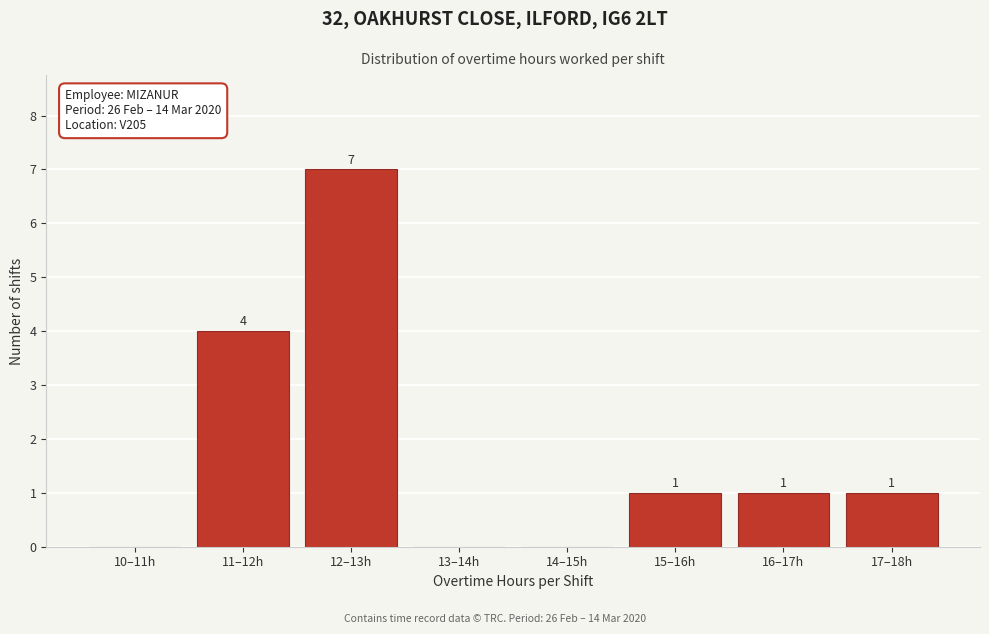

Reading left to right, transcribe all the data shown in this chart.

10–11h=0	11–12h=4	12–13h=7	13–14h=0	14–15h=0	15–16h=1	16–17h=1	17–18h=1